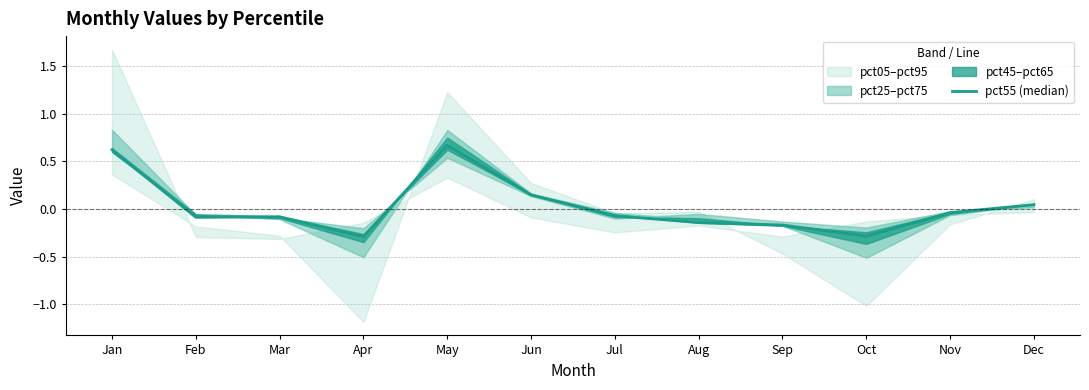

How many points are higher than both their immediate neighbors (excluding endpoints)?

2